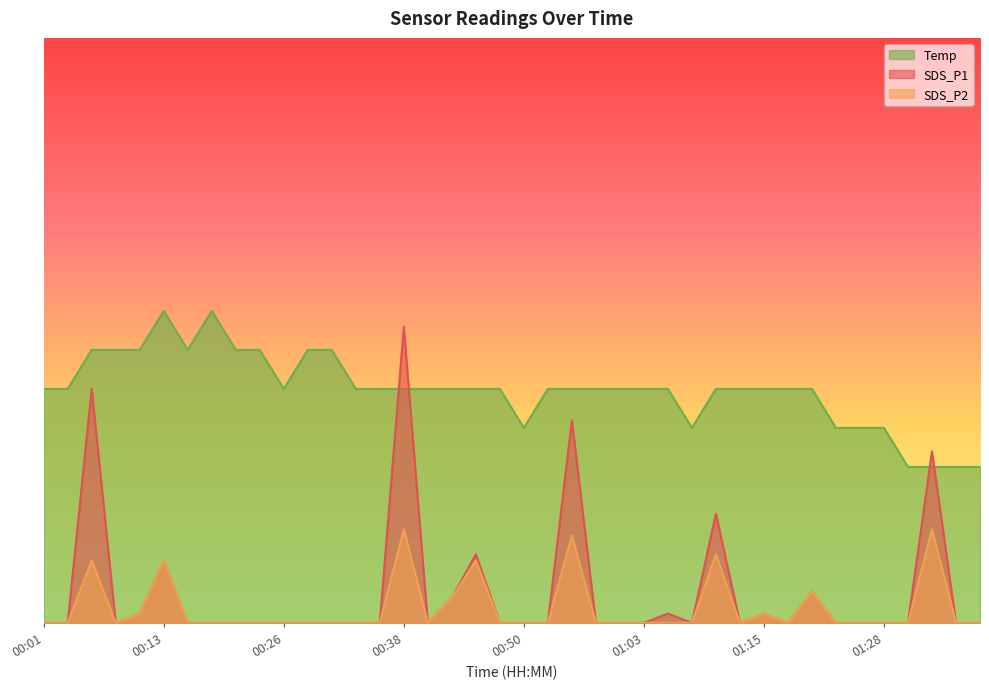

At which category is the sum across all series the highest?

00:38